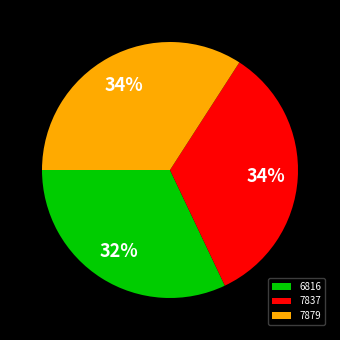

Which category has the smallest portion of the pie?

6816